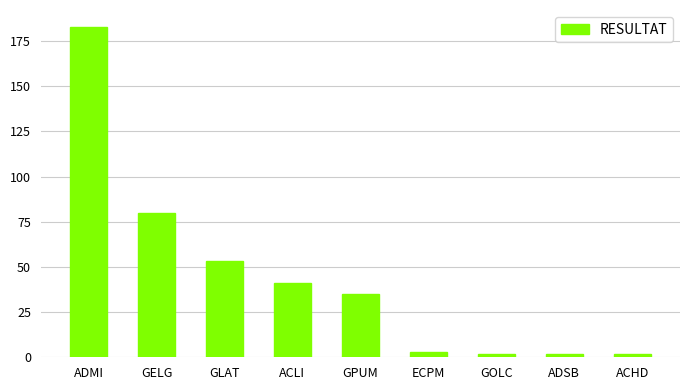

What is the ratio of the value at GELG to the value at ADMI?

0.4